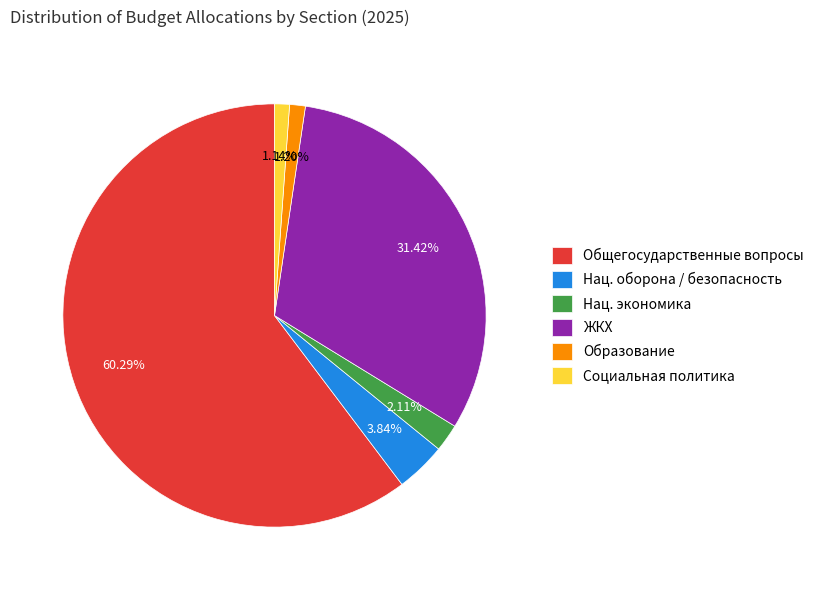

Do Образование and Социальная политика together represent more than half of the pie?

No